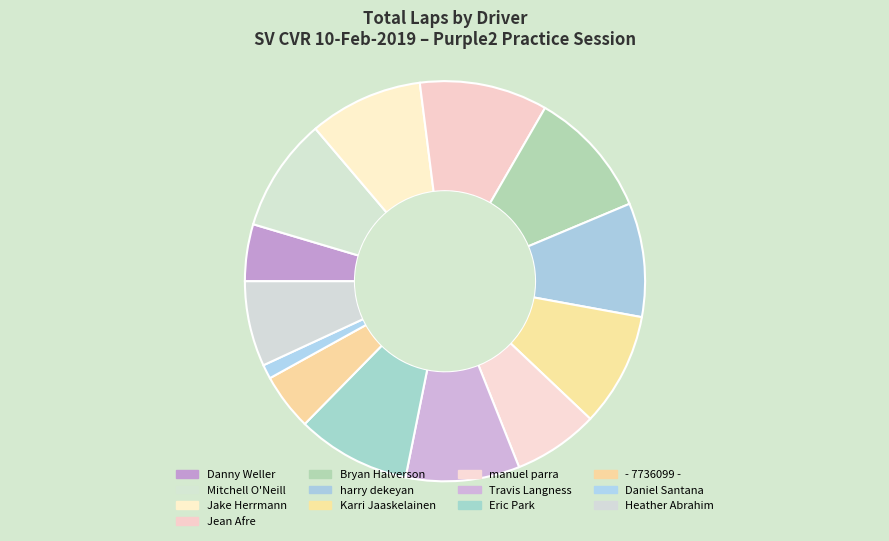

True or false: Heather Abrahim accounts for 1% of the total.

False